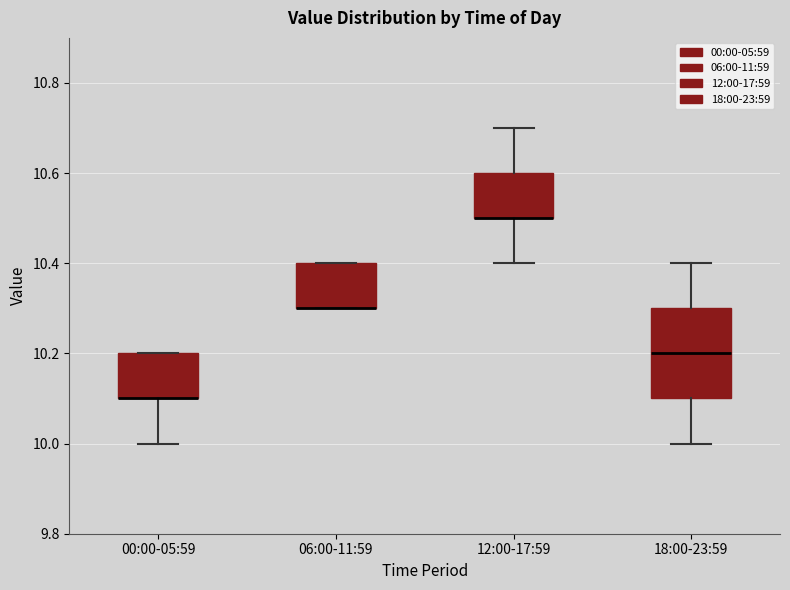

Reading left to right, transcribe this box plot: for each box, give where its median line is, the range the box spans, and where its two whiskers end, as read against the y-axis. The values are not printed on the chart, so give them approximately, as read against the axis.

00:00-05:59: median 10.1 (drawn on the box's lower edge), box 10.1 to 10.2, whiskers 10.0 to 10.2
06:00-11:59: median 10.3 (drawn on the box's lower edge), box 10.3 to 10.4, whiskers 10.3 to 10.4
12:00-17:59: median 10.5 (drawn on the box's lower edge), box 10.5 to 10.6, whiskers 10.4 to 10.7
18:00-23:59: median 10.2, box 10.1 to 10.3, whiskers 10.0 to 10.4